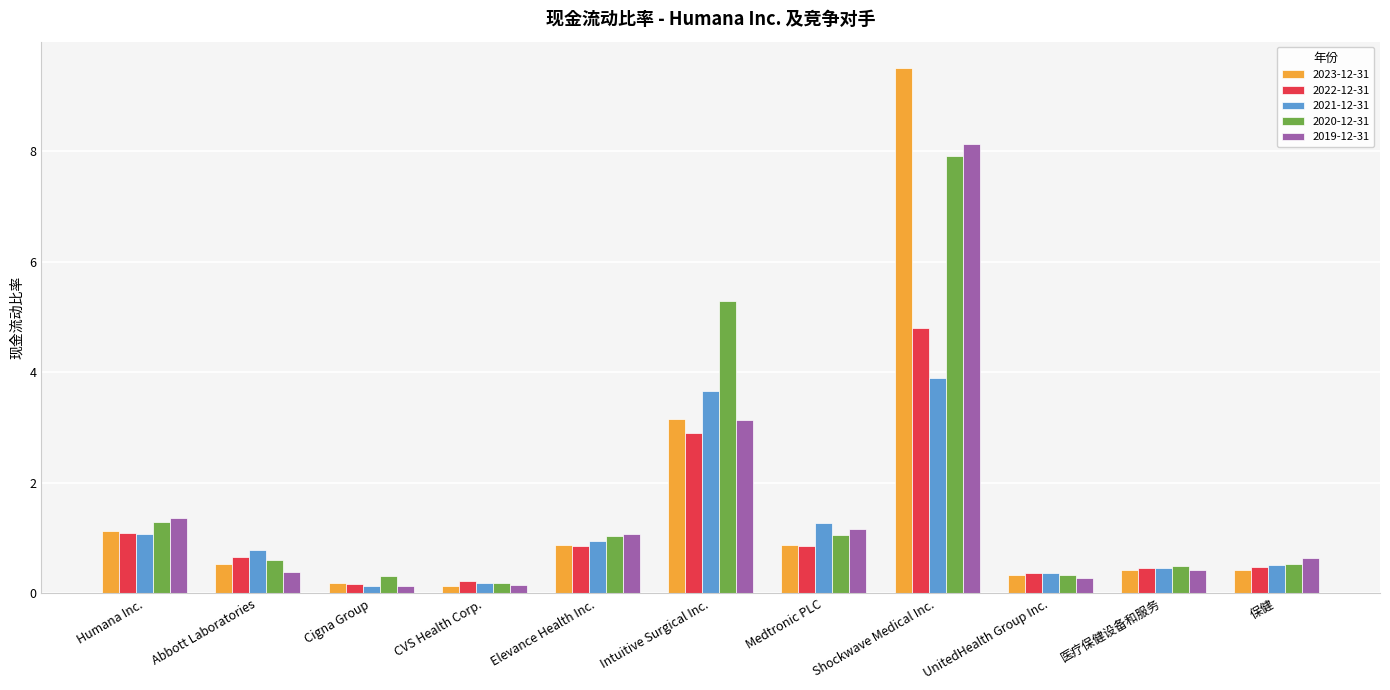

What is the minimum value for 2019-12-31?

0.1